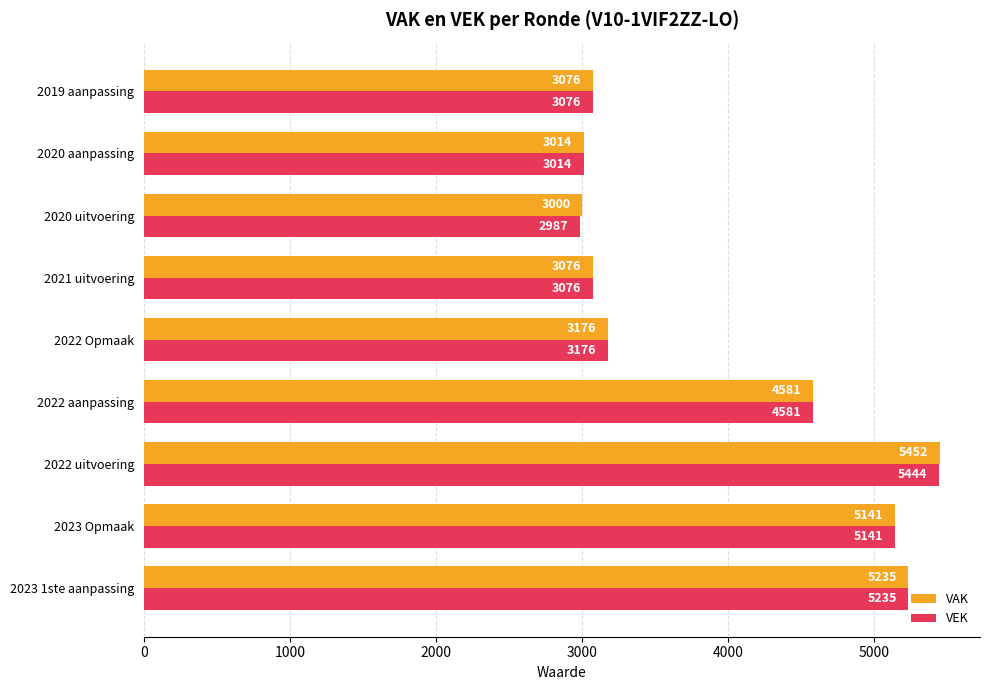

Where is VEK nearest to the value 4215?

2022 aanpassing